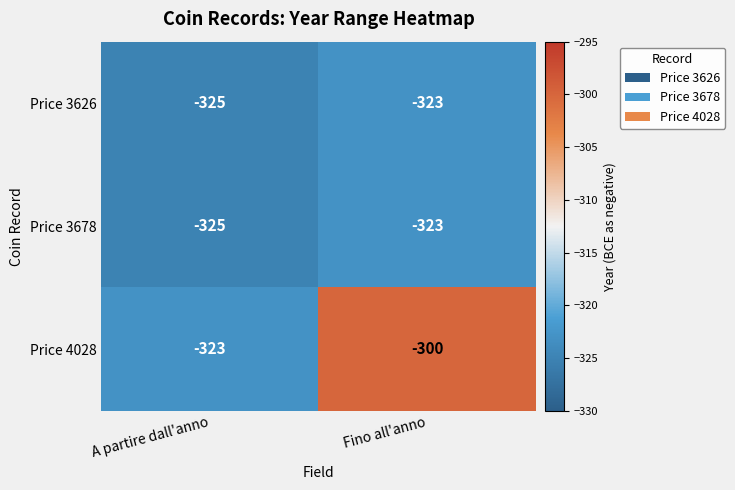

What is the highest value of the Price 3678 series?

-323